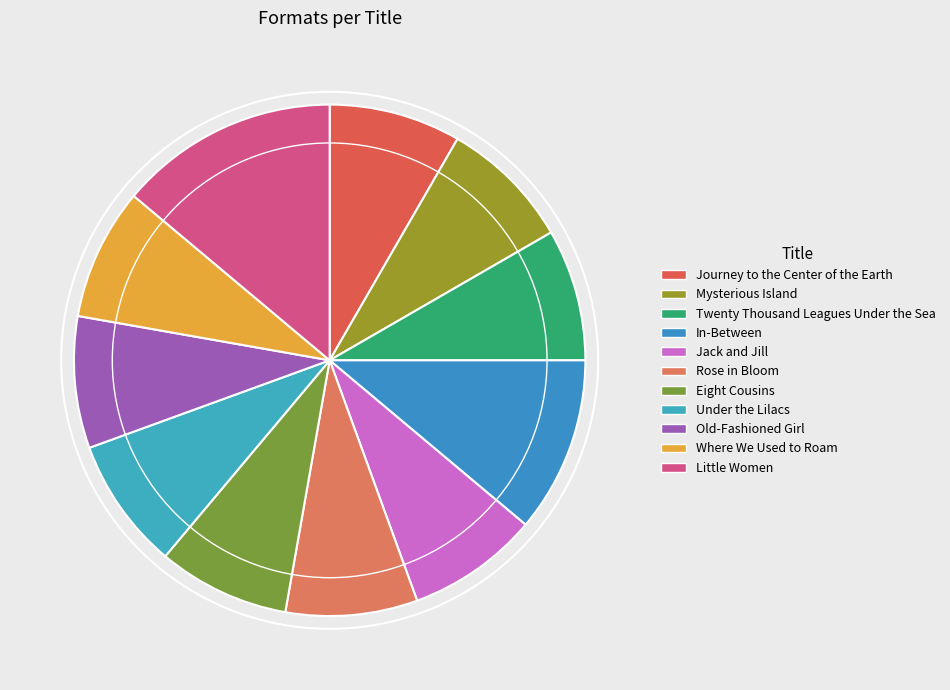

Is there a majority slice in this chart?

No